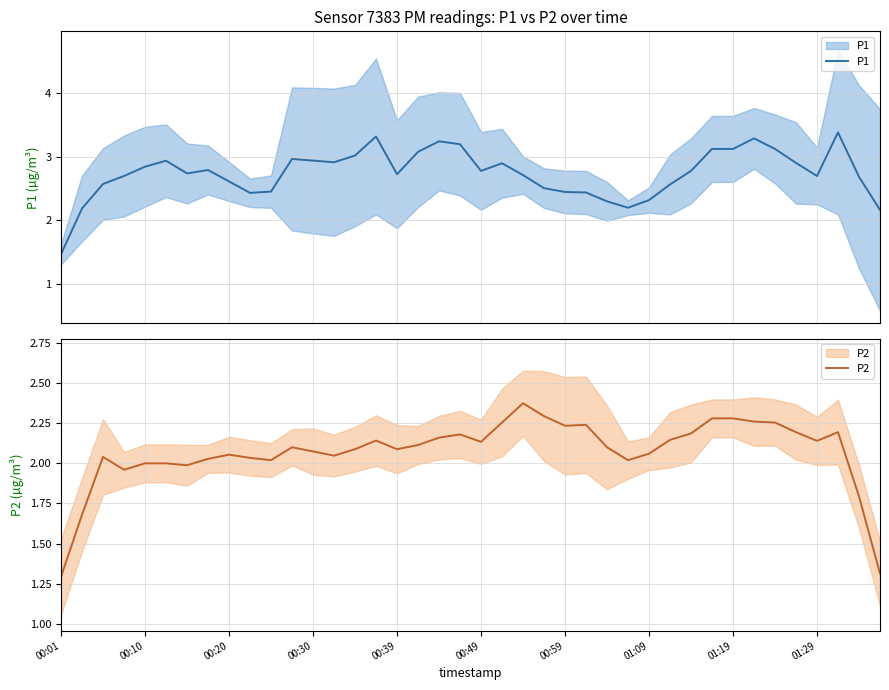

True or false: P2 and P1 intersect in this chart.

False